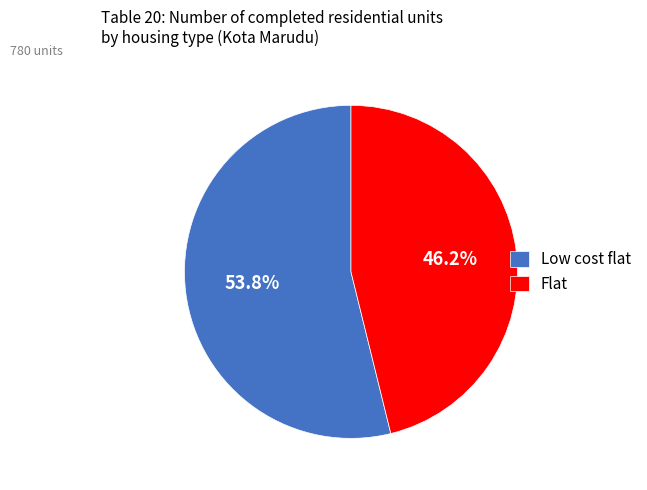

To the nearest percent, what is the difference between the Flat and Low cost flat slice percentages?

8%